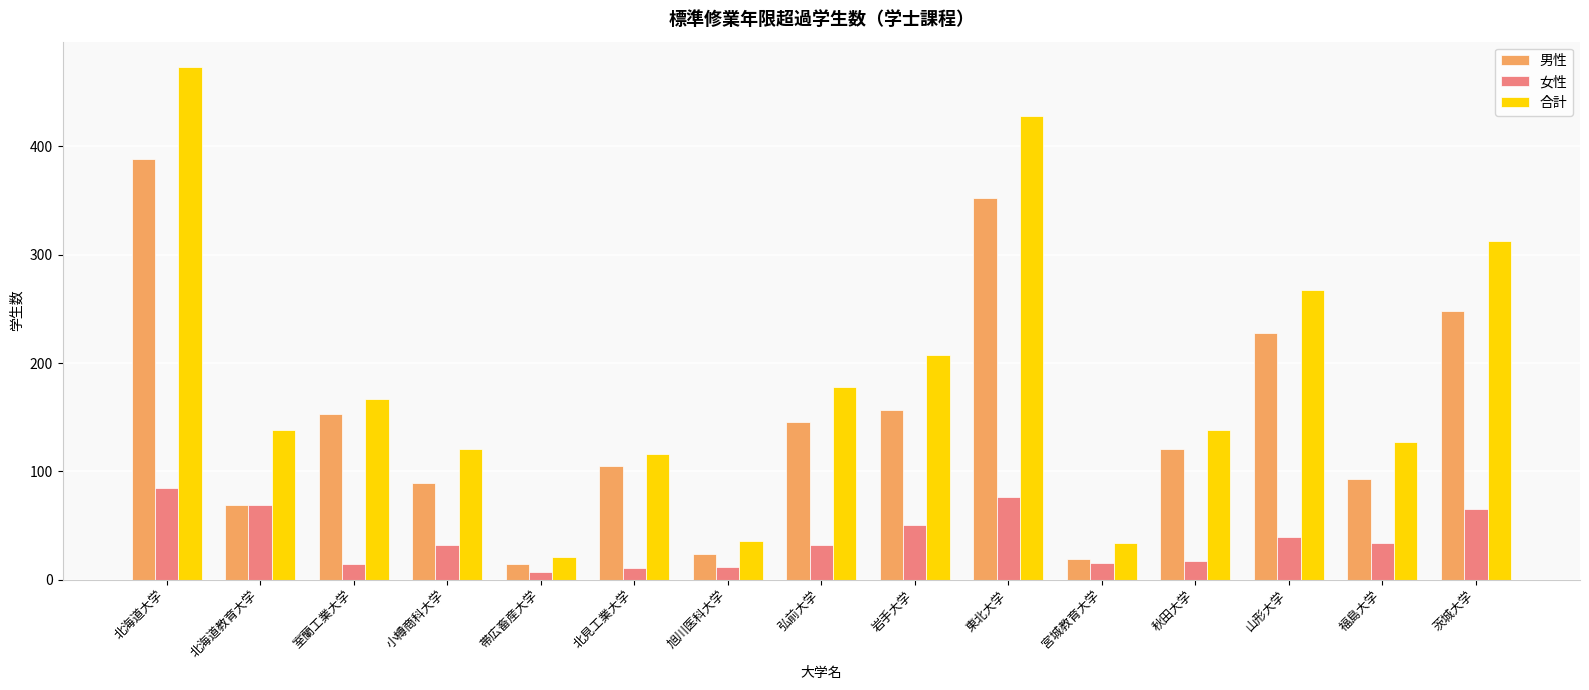

At which label does 合計 reach its minimum?

帯広畜産大学